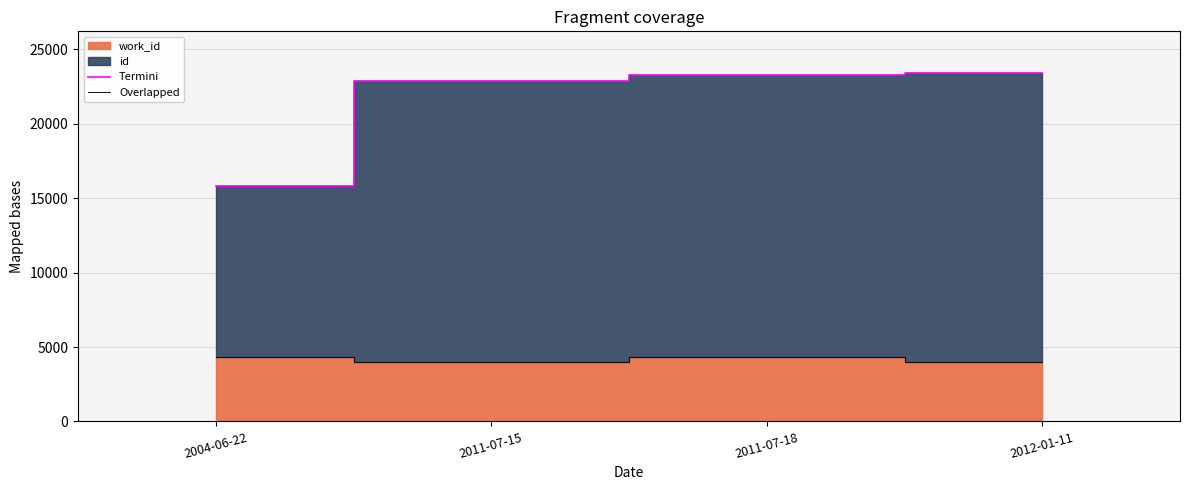

Which series changed the most between 2011-07-15 and 2011-07-18?

Termini